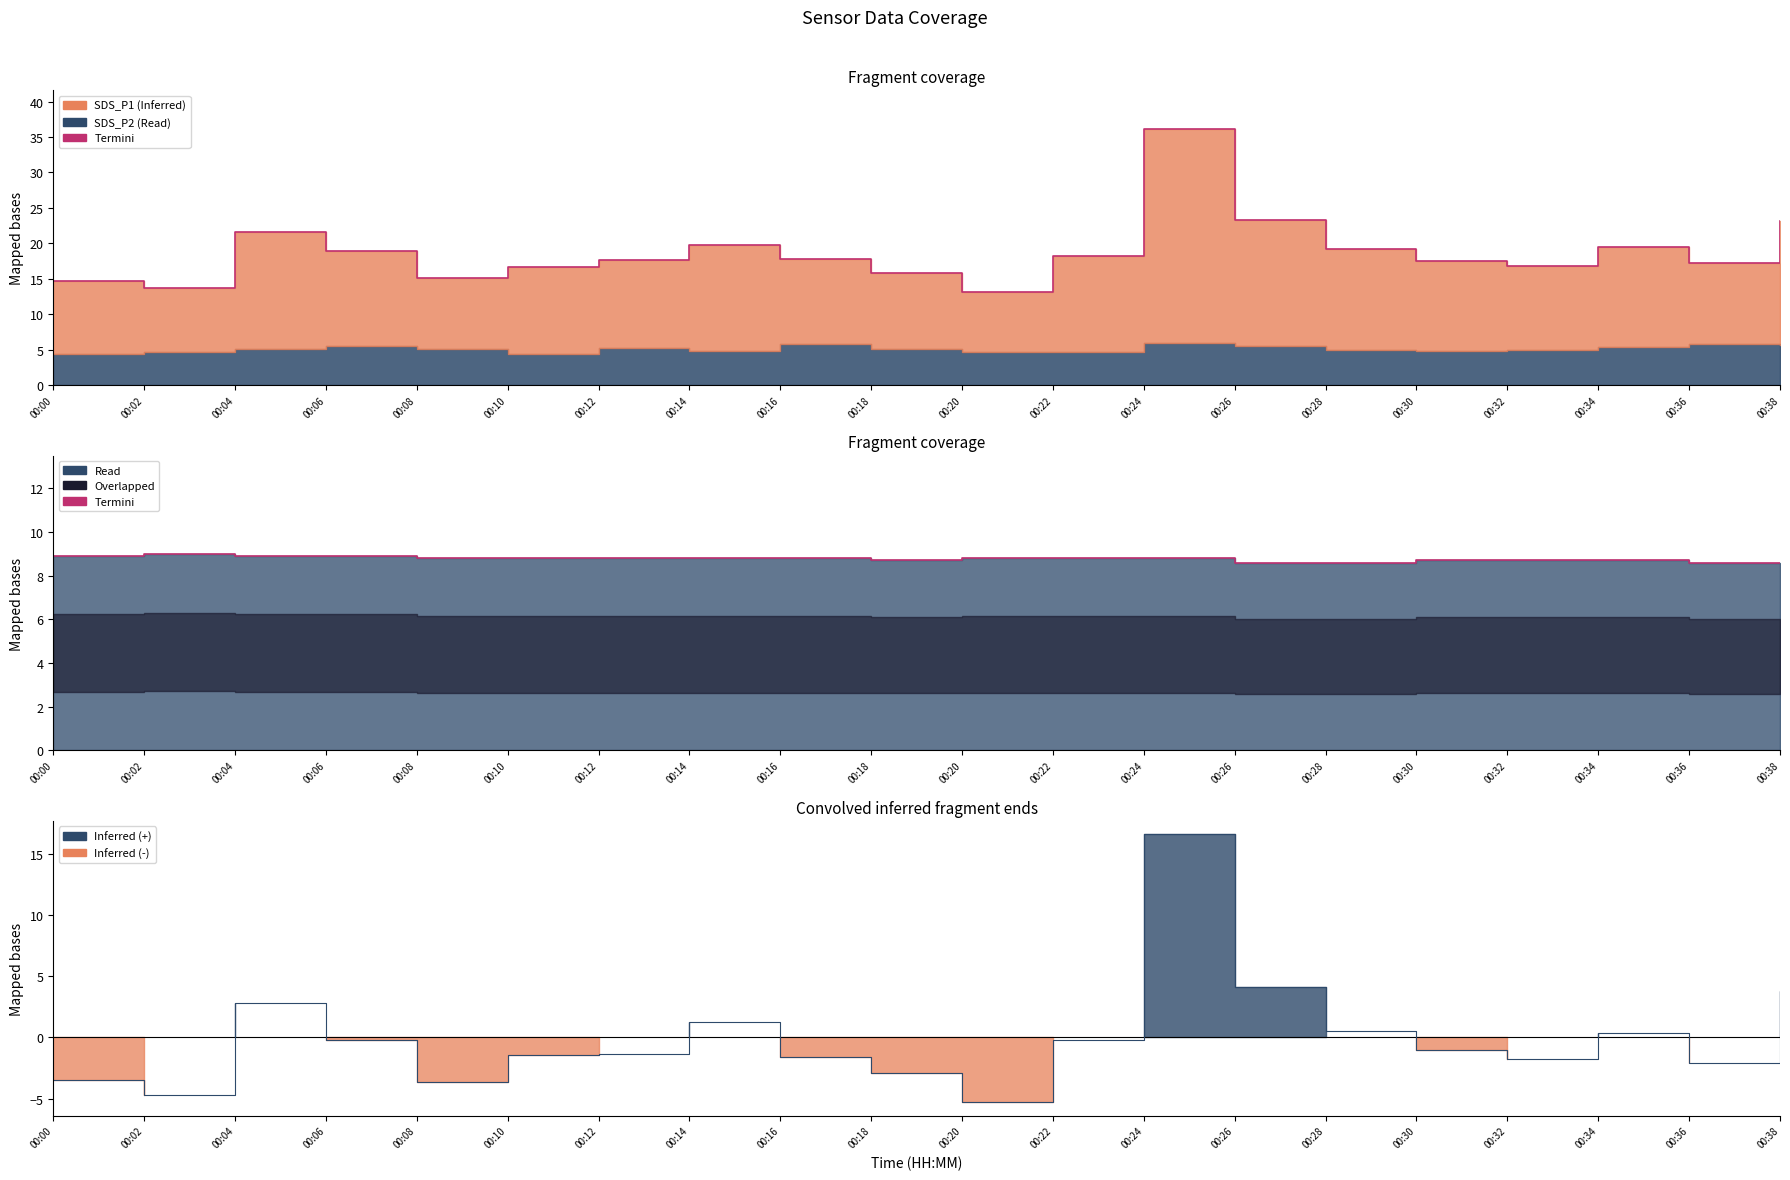

What is the greatest value displayed?

16.6